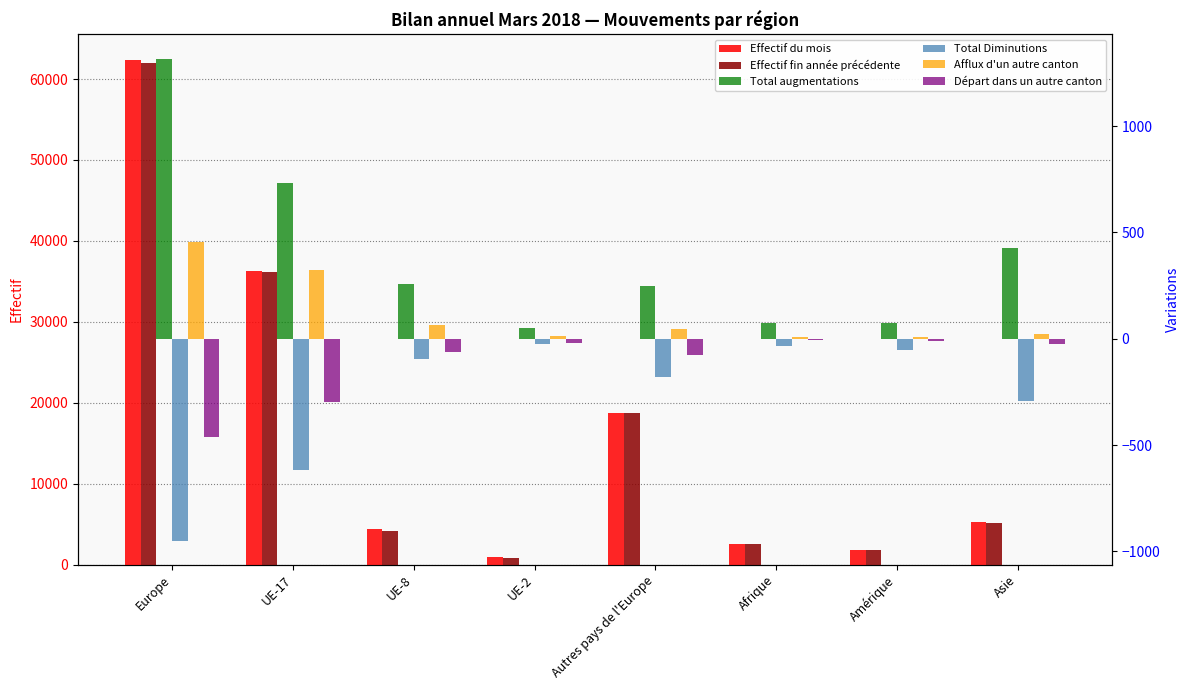

What is the sum of all Afflux d'un autre canton values?

943